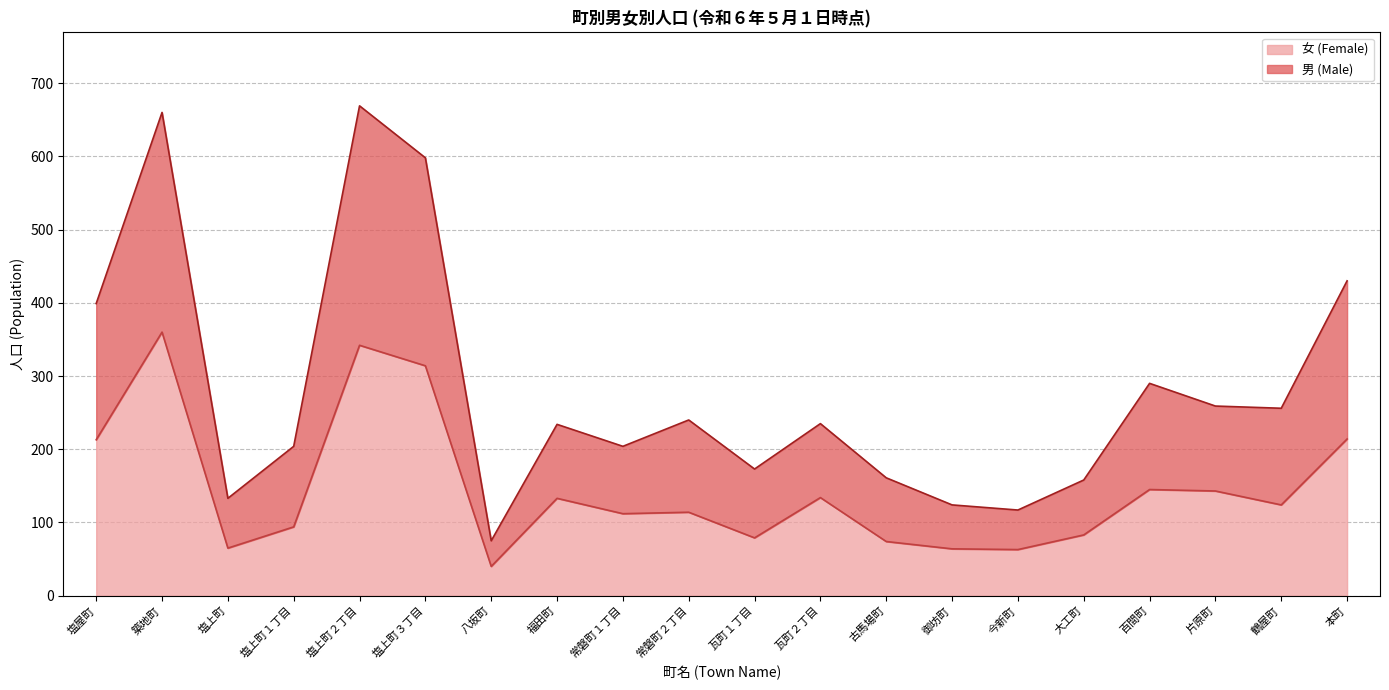

List the series in order of their peak value, lowest first.

女 (Female), 男 (Male)